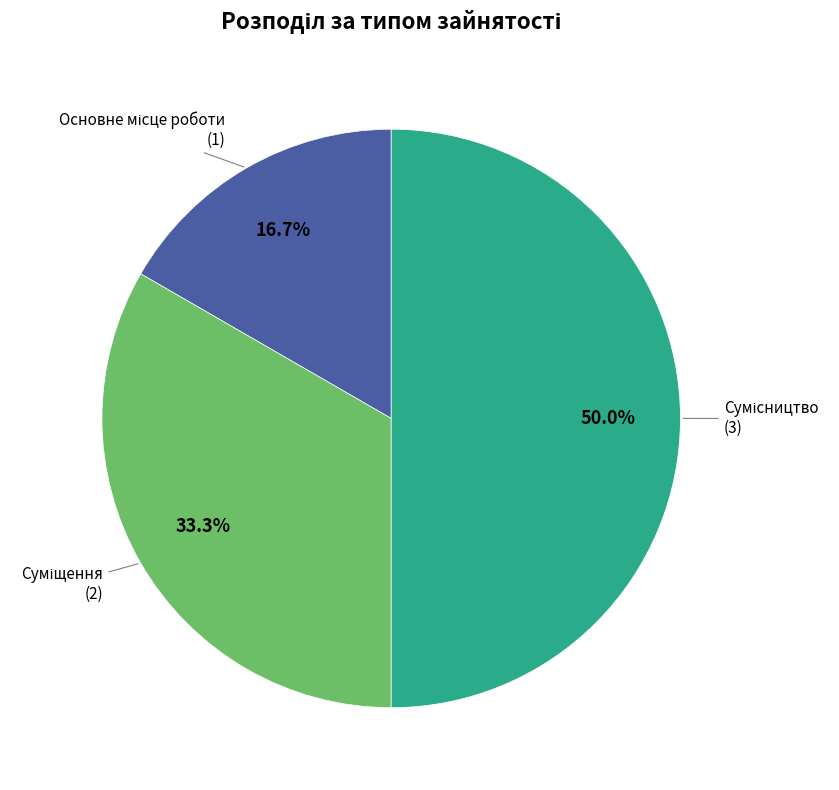

The Основне місце роботи slice represents 11% of the pie. True or false?

False